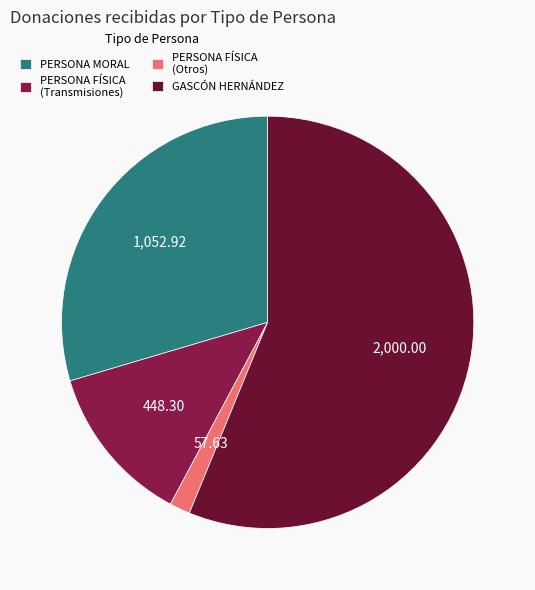

How many slices are in this pie chart?

4